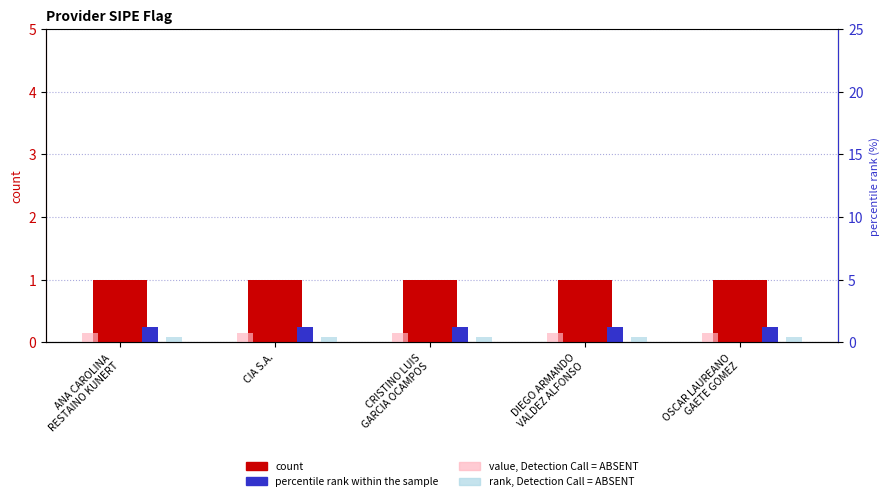

What is the label of the 2nd bar from the right?

DIEGO ARMANDO
VALDEZ ALFONSO